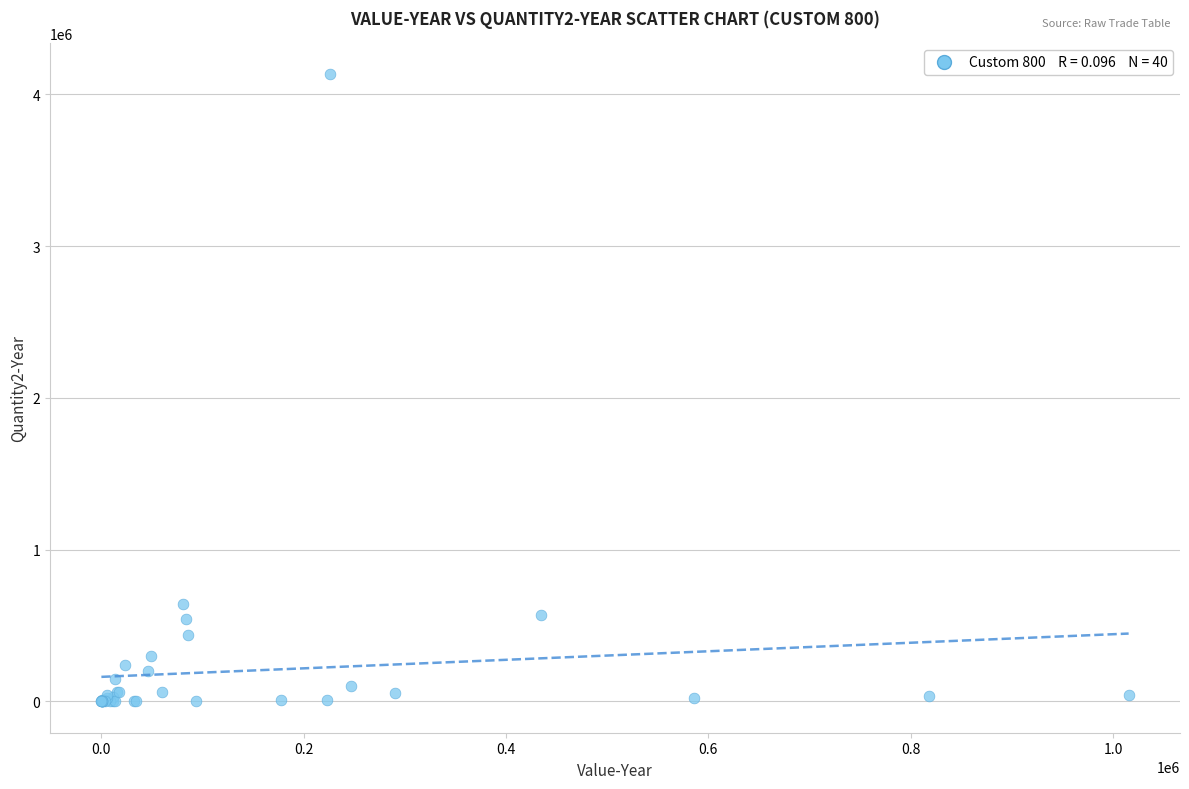

What Y value in the scatter plot is closest to 2065687?

639164